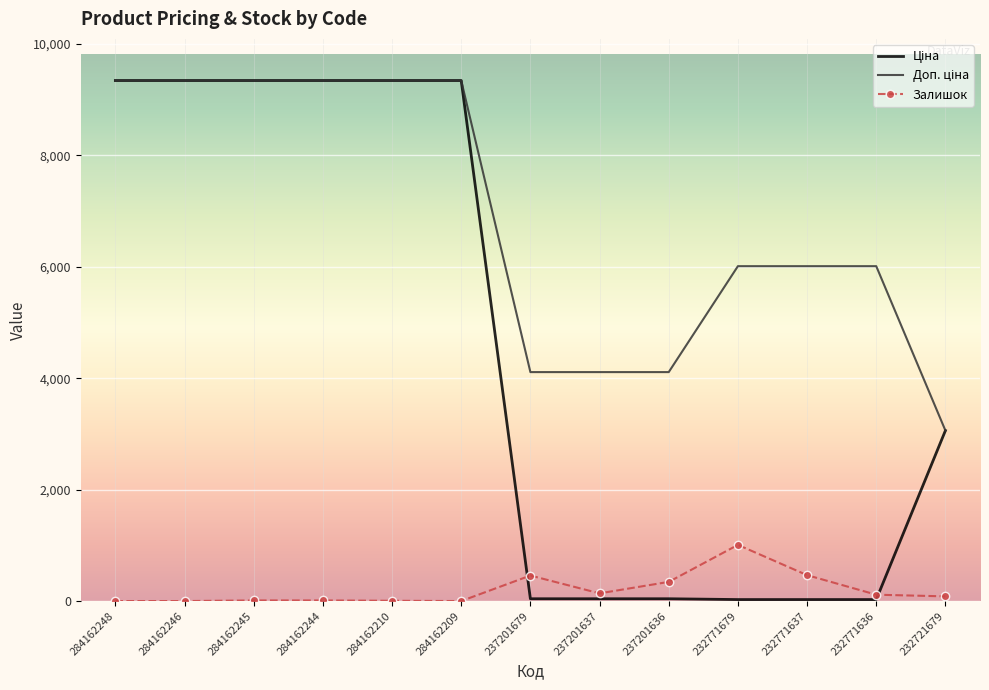

What is the maximum value for Залишок?

1008.0